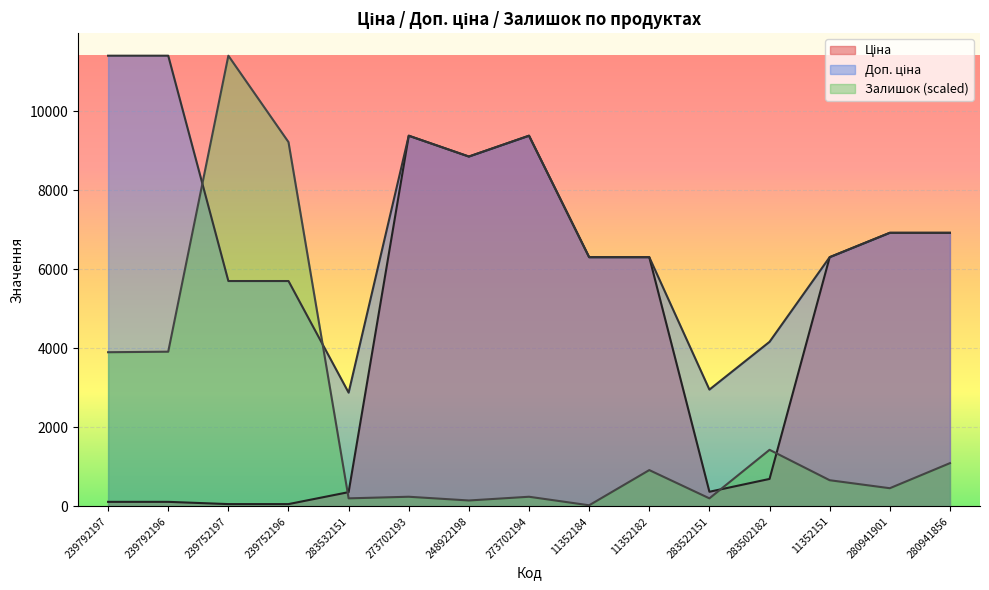

What position from the left is 273702194?

8